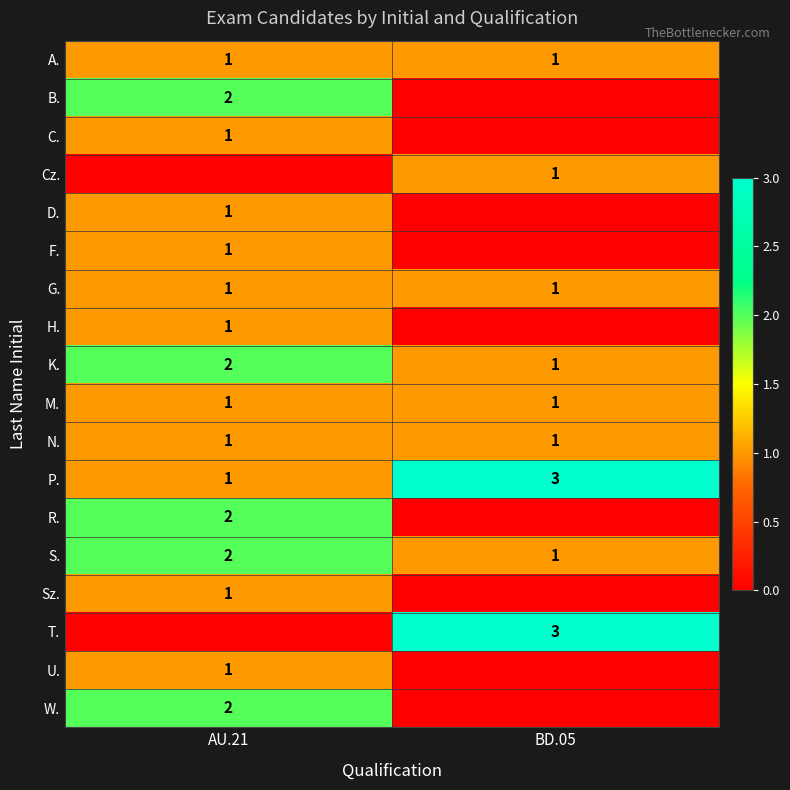

What is the sum of the P. values at BD.05 and AU.21?

4